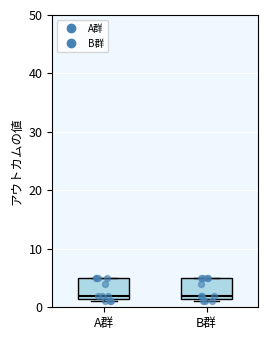

Reading left to right, transcribe this box plot: for each box, give where its median line is, the range the box spans, and where its two whiskers end, as read against the y-axis. The values are not printed on the chart, so give them approximately, as read against the axis.

A群: median 2 (just above the box's lower edge), box 2 to 5, whiskers 1 to 5
B群: median 2 (just above the box's lower edge), box 2 to 5, whiskers 1 to 5